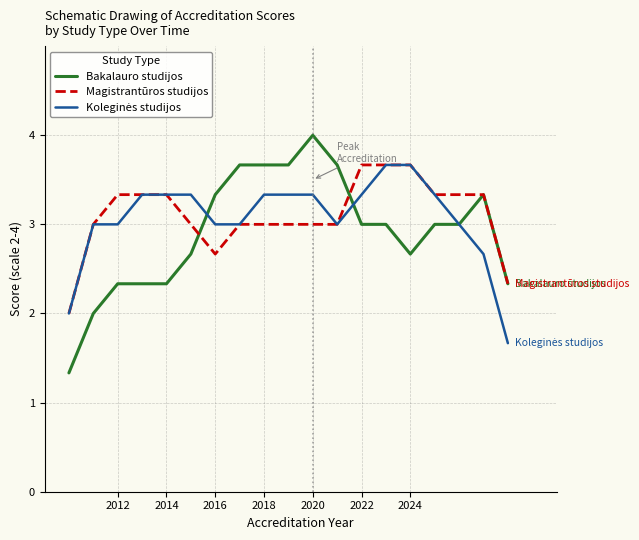

Which series has the largest range (max minus min)?

Bakalauro studijos